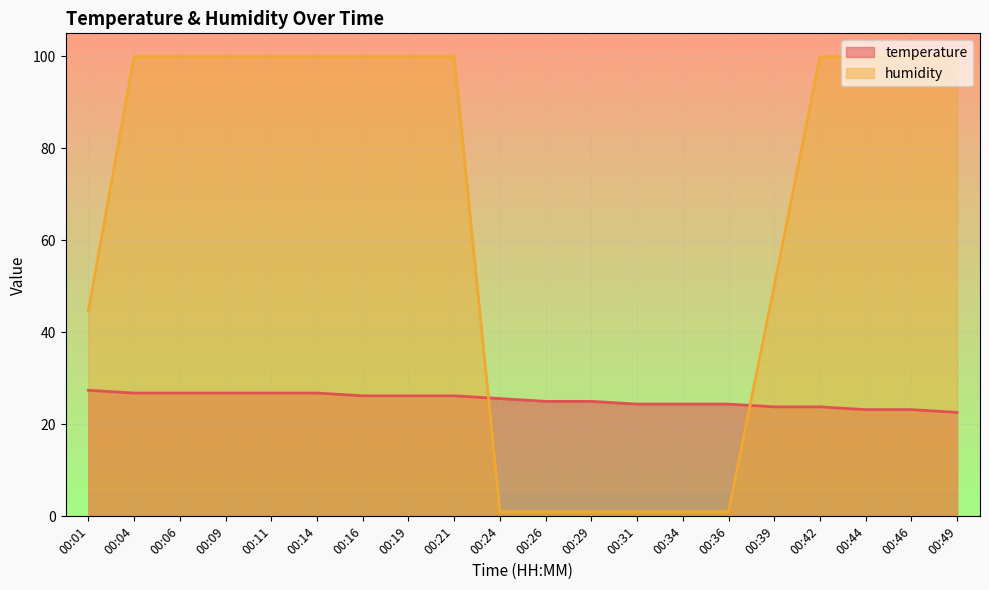

What is the total value across all series at 00:44?

123.1